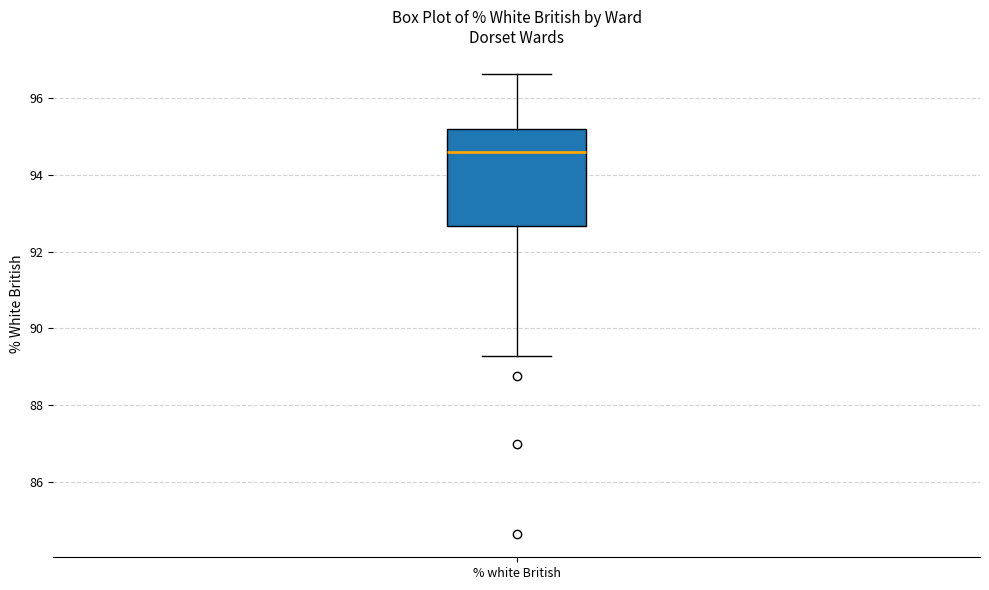

Read this box plot against the y-axis: the position of the median line, the range covered by the box, and the ends of both whiskers. The values are not printed on the chart, so give them approximately, as read against the axis.

median 94.6, box 92.6 to 95.2, whiskers 89.2 to 96.6